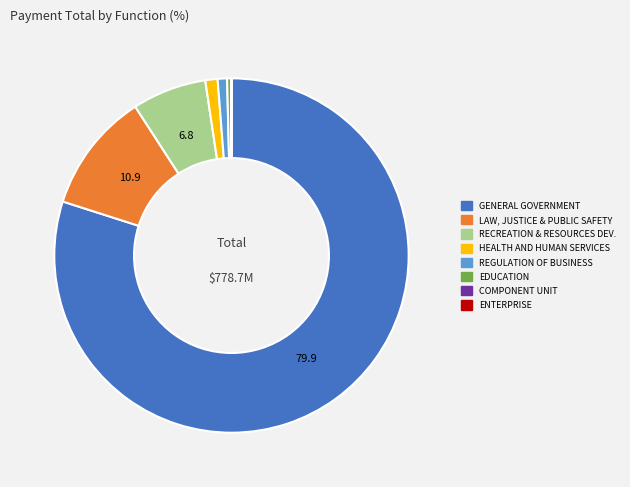

Approximately how many times larger is the value at GENERAL GOVERNMENT compared to LAW, JUSTICE & PUBLIC SAFETY?

7.3